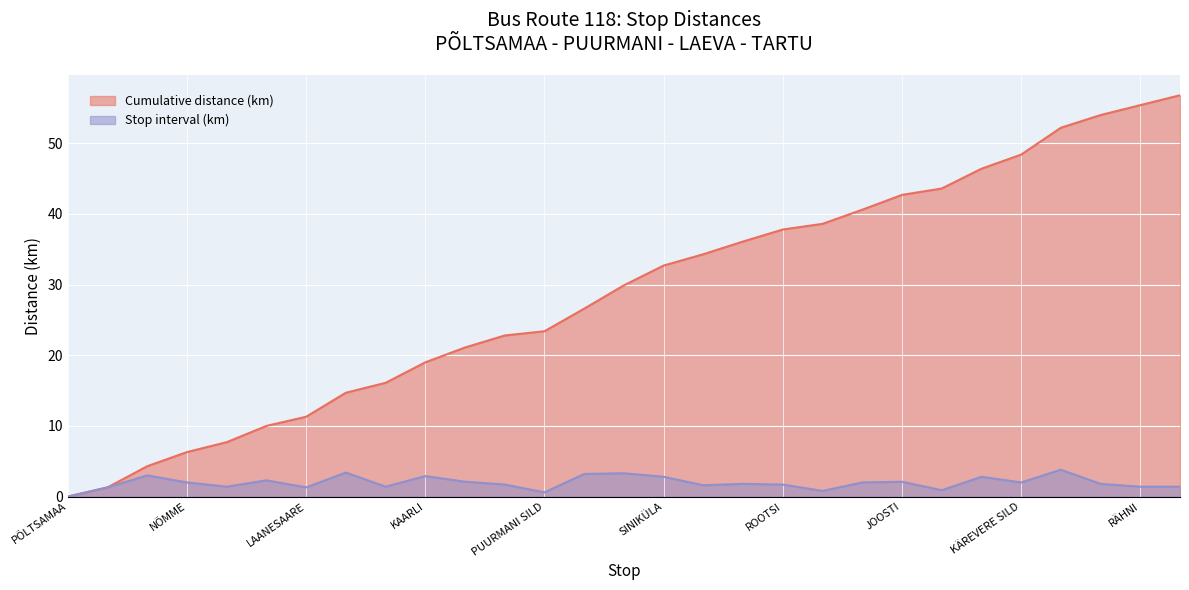

Between NEANURME and RÄHNI, which is larger?

NEANURME